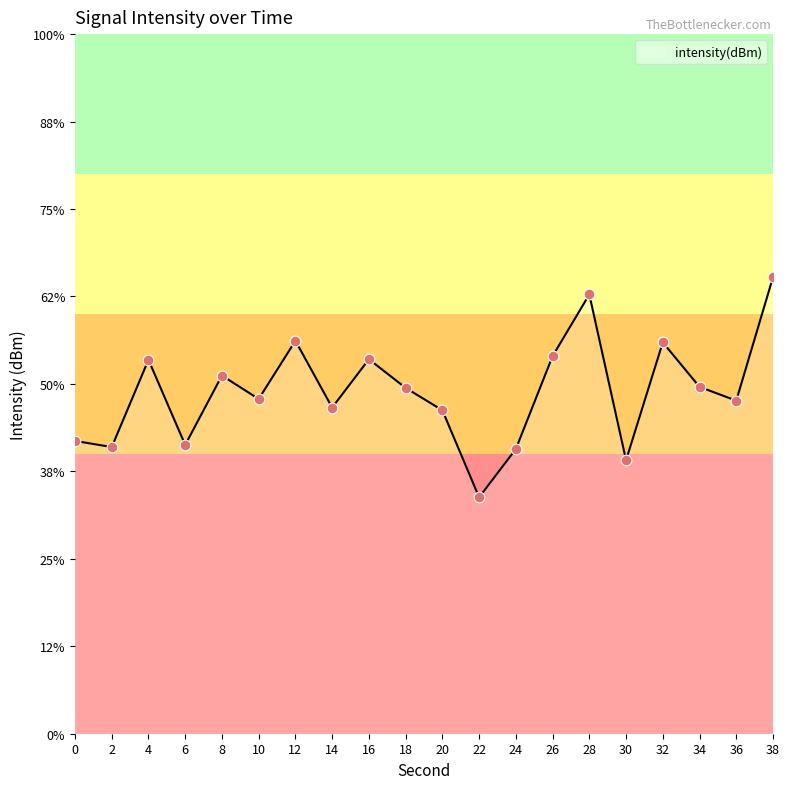

Which has a higher value, 24 or 8?

8